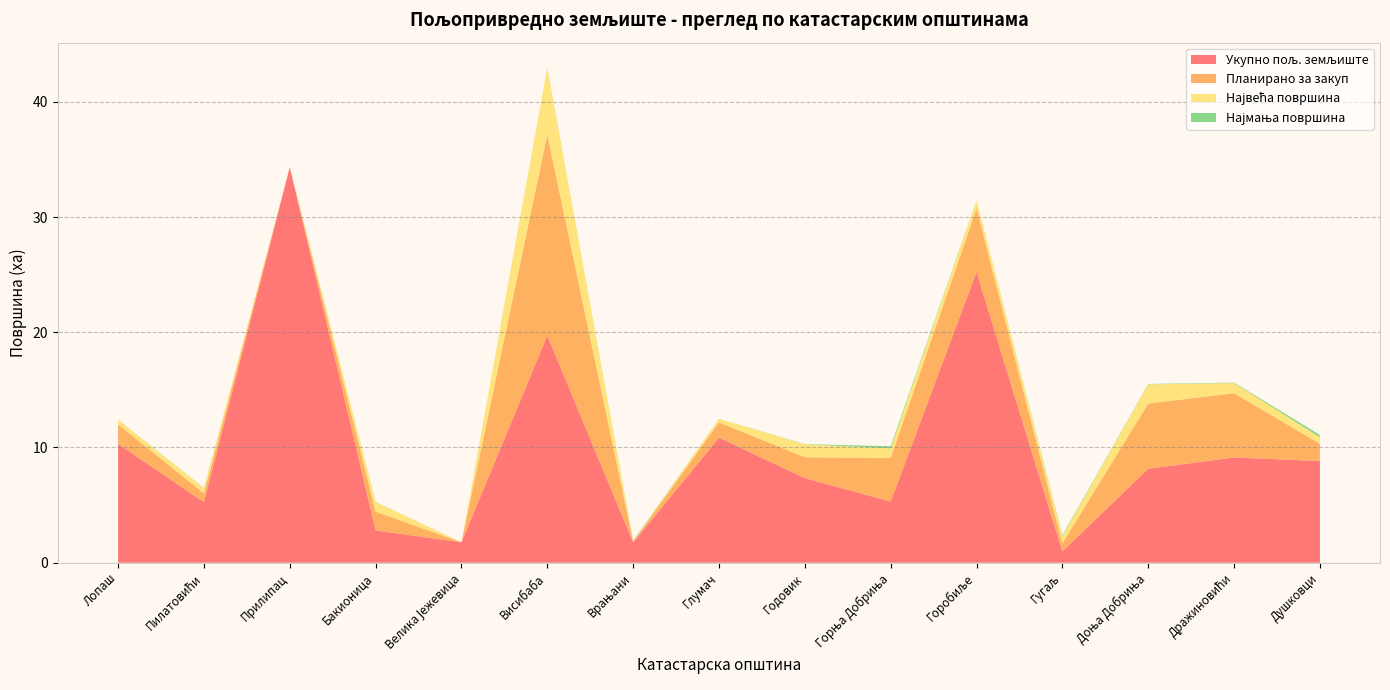

Reading left to right, list all the values displayed in this chart.

Укупно пољ. земљиште: 10.3	5.3	34.3	2.8	1.8	19.7	1.8	10.9	7.3	5.3	25.2	1.0	8.2	9.1	8.8
Планирано за закуп: 1.7	0.8	0.0	1.6	0.0	17.4	0.1	1.3	1.8	3.8	5.5	0.7	5.7	5.6	1.5
Највећа површина: 0.4	0.4	0.0	0.8	0.0	5.8	0.0	0.3	1.1	0.8	0.7	0.6	1.7	0.9	0.6
Најмања површина: 0.0	0.0	0.0	0.0	0.0	0.0	0.0	0.0	0.0	0.2	0.0	0.1	0.0	0.0	0.2